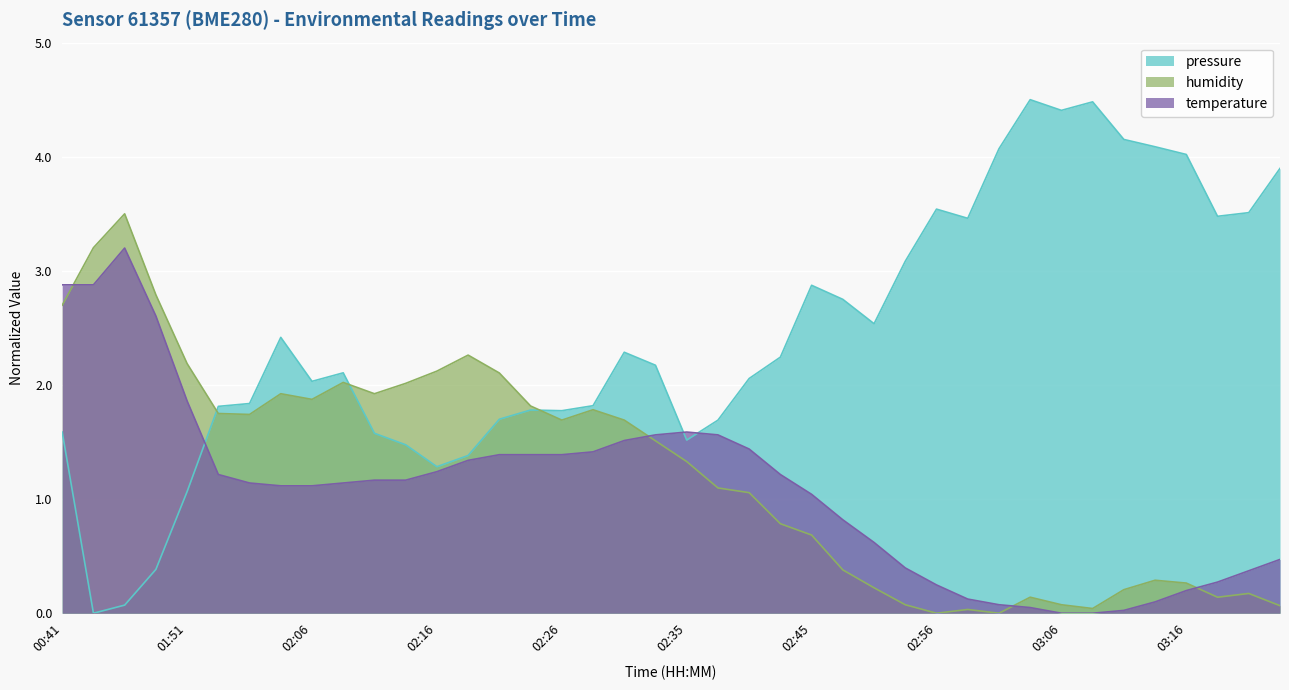

What is the difference between the second highest and minimum values in the pressure series?

4.5